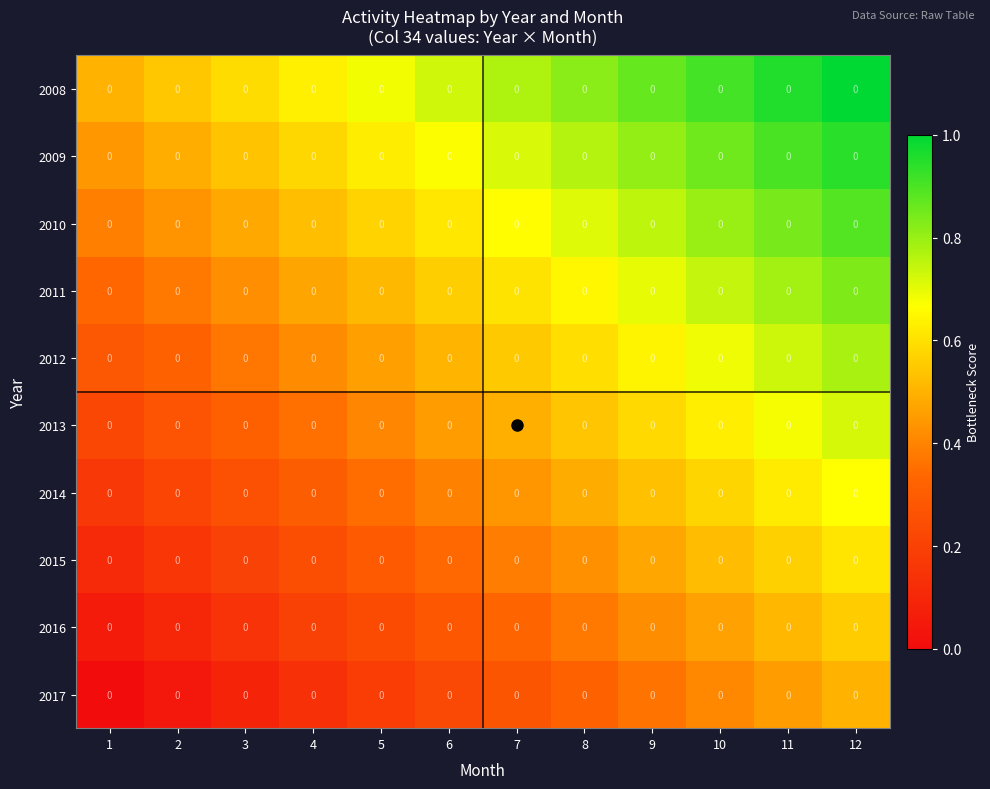

Rank the categories by 2017 value from lowest to highest.

1, 2, 3, 4, 5, 6, 7, 8, 9, 10, 11, 12